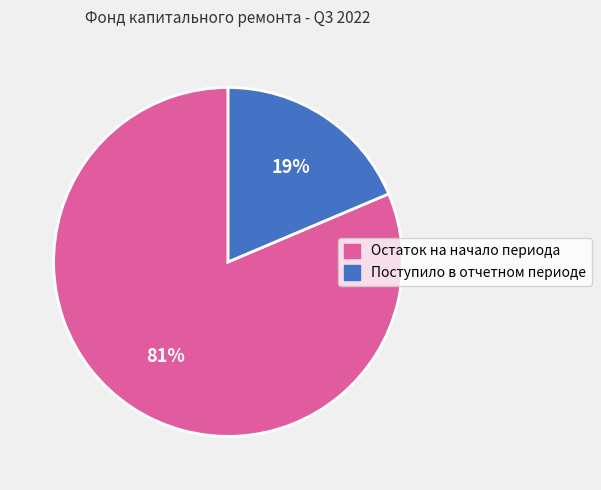

What is the majority slice?

Остаток на начало периода